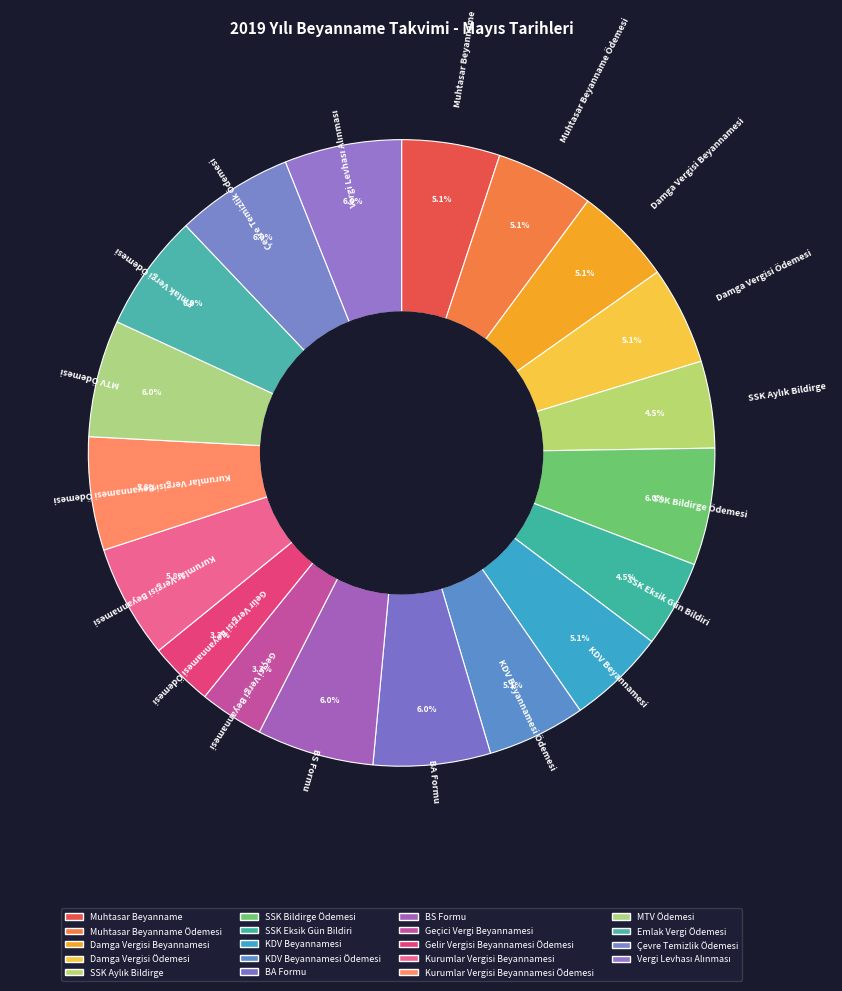

Rank the categories by value from lowest to highest.

Geçici Vergi Beyannamesi, Gelir Vergisi Beyannamesi Ödemesi, SSK Aylık Bildirge, SSK Eksik Gün Bildiri, Muhtasar Beyanname, Muhtasar Beyanname Ödemesi, Damga Vergisi Beyannamesi, Damga Vergisi Ödemesi, KDV Beyannamesi, KDV Beyannamesi Ödemesi, Kurumlar Vergisi Beyannamesi, Kurumlar Vergisi Beyannamesi Ödemesi, SSK Bildirge Ödemesi, BA Formu, BS Formu, MTV Ödemesi, Emlak Vergi Ödemesi, Çevre Temizlik Ödemesi, Vergi Levhası Alınması